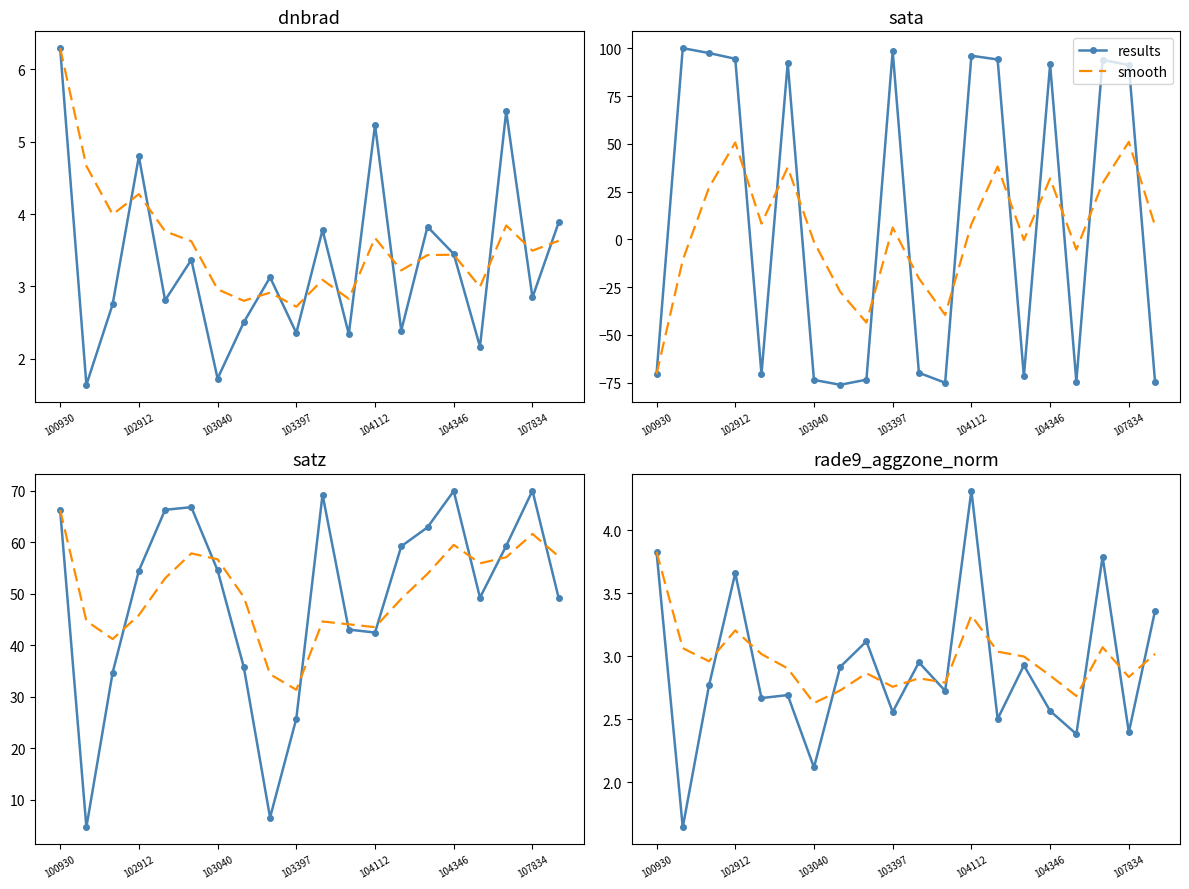

Which series has the largest range (max minus min)?

results